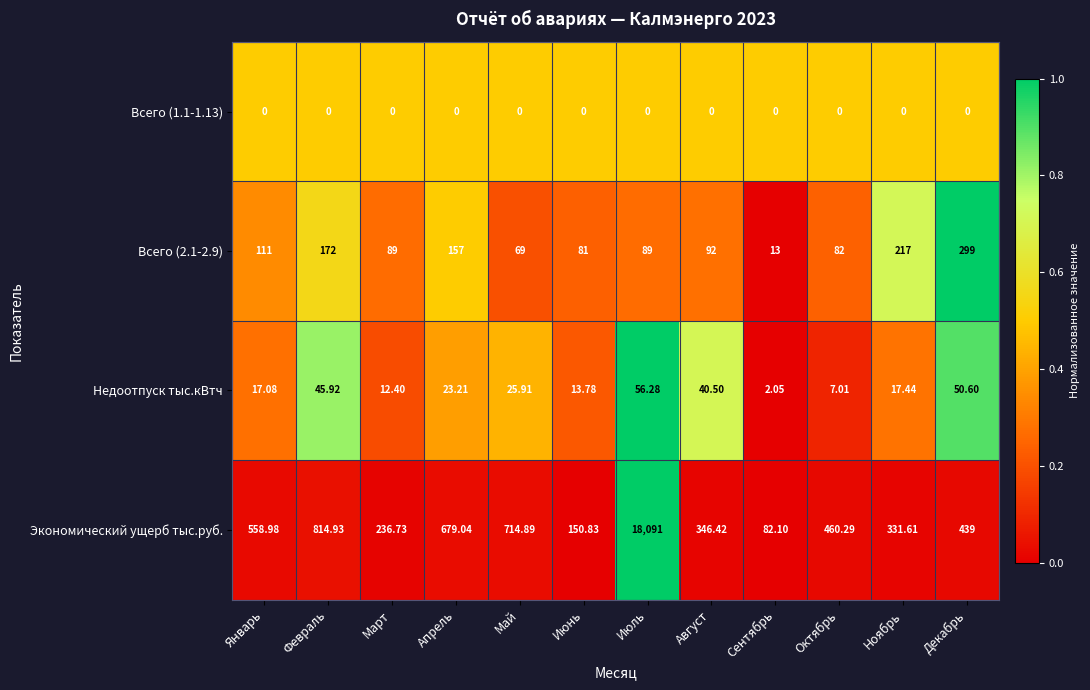

Count the number of data series in this chart.

4